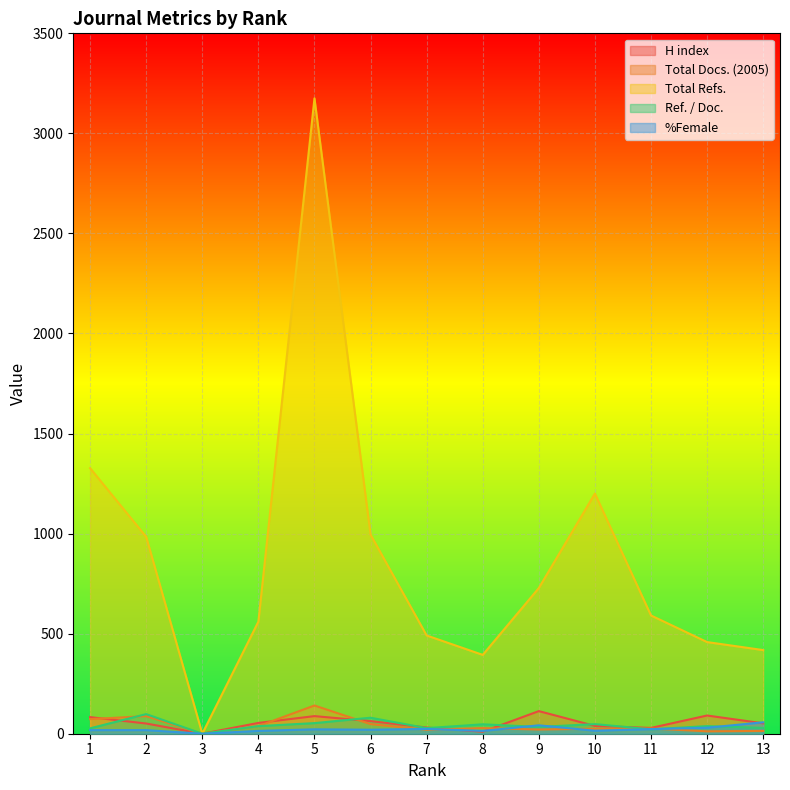

How many lines are shown in the chart?

5